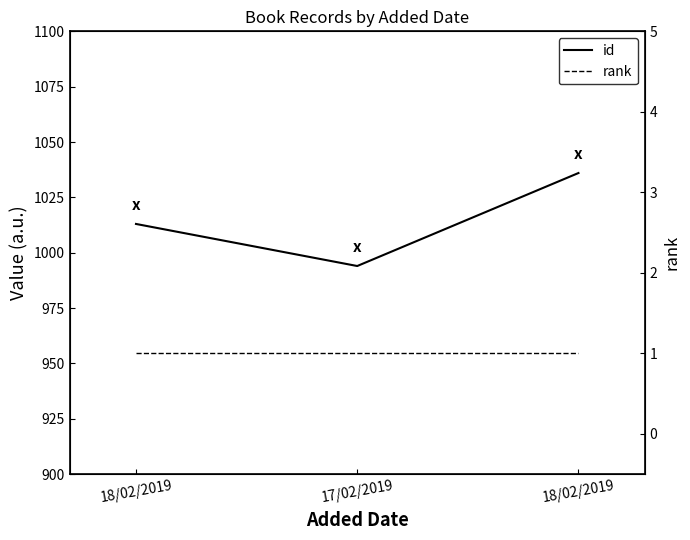

What is the sum of all rank values?

3